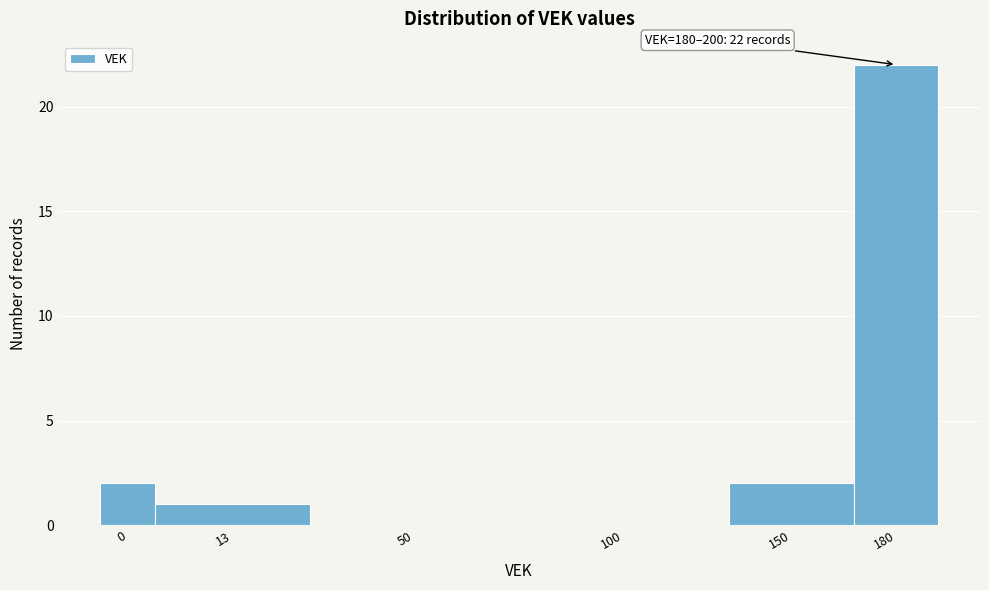

Reading right to left, list all the values displayed in this chart.

180=22	150=2	100=0	50=0	13=1	0=2